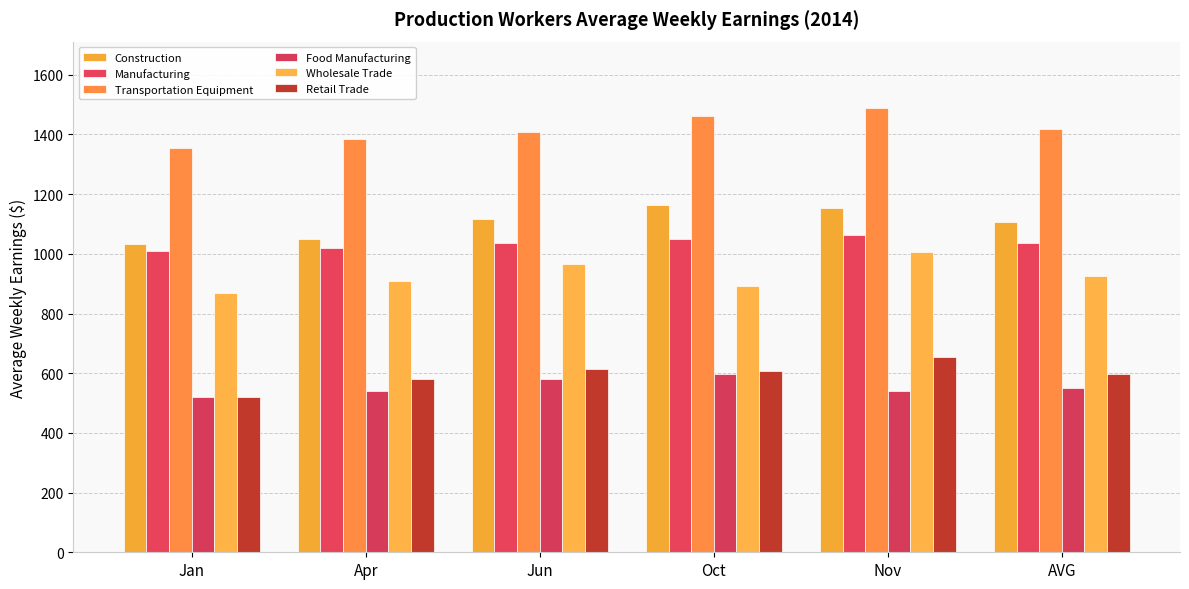

What position from the right is Nov?

2